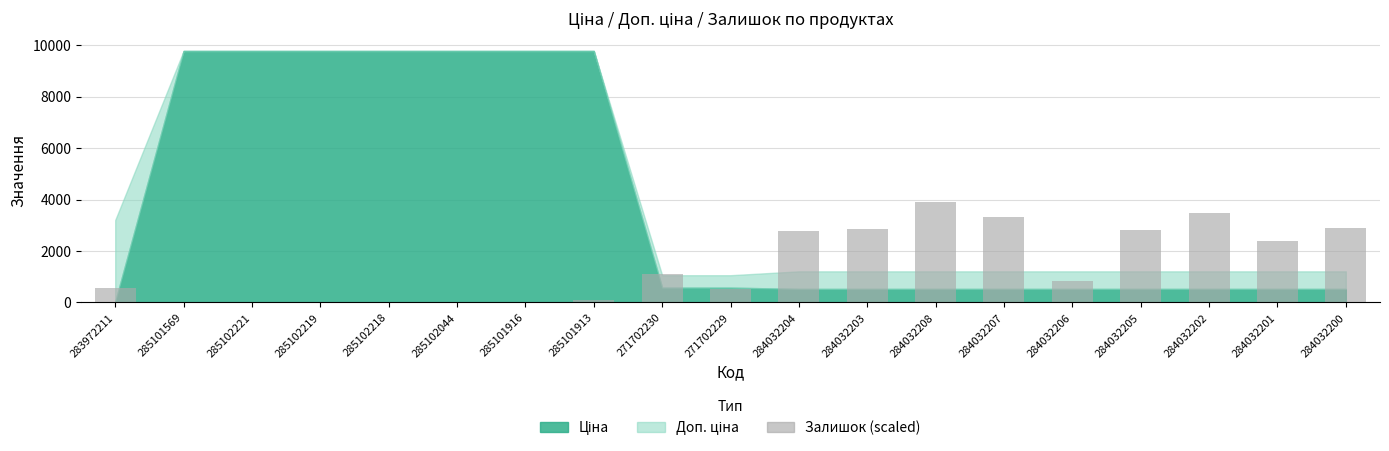

True or false: the data shows 1191.4 at 284032206.

False